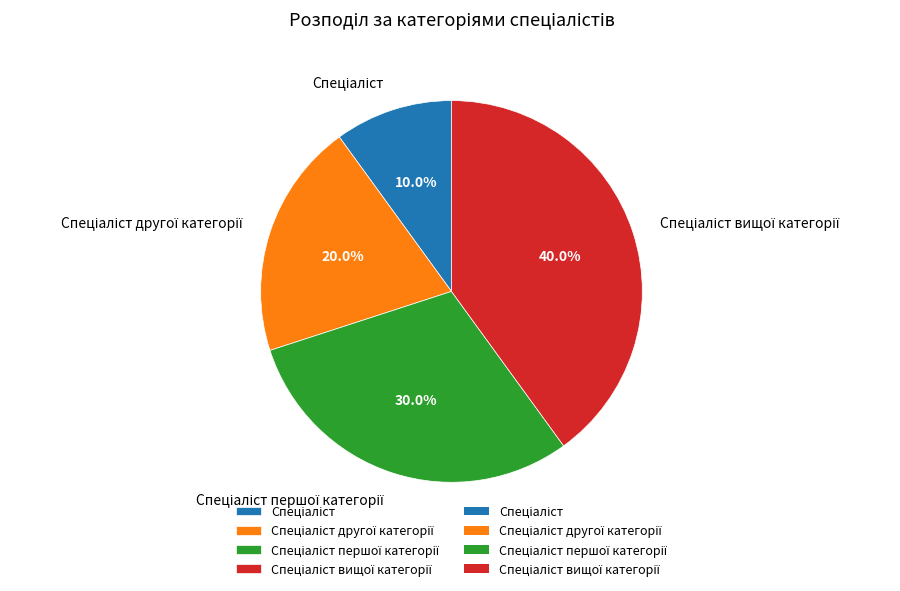

How many slices are in this pie chart?

4